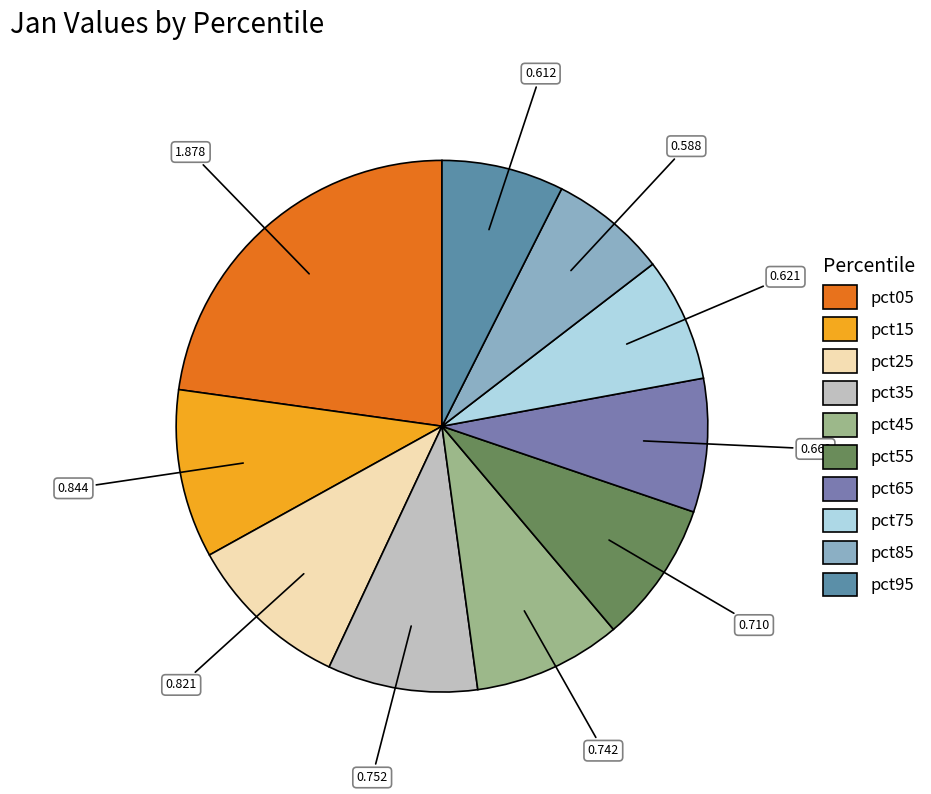

Count the number of slices in the pie.

10